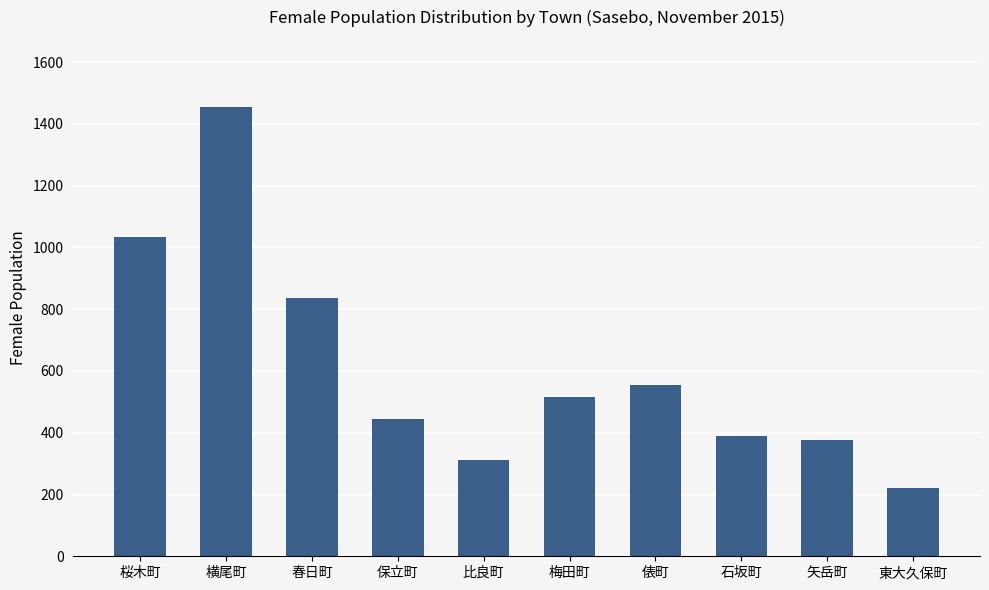

Are the bars grouped side by side (vs. stacked)?

No